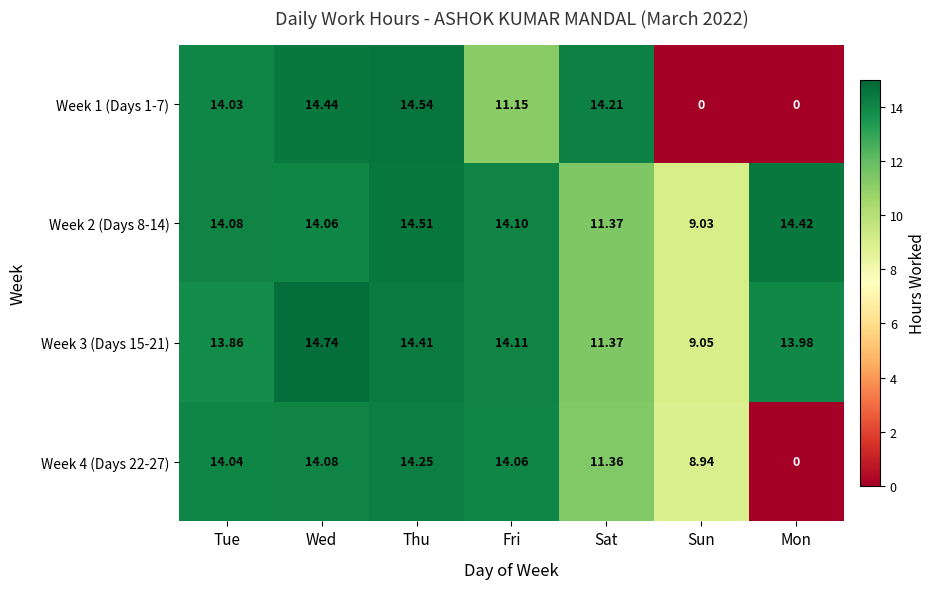

What is the spread (max minus min) of values at Fri?

3.0